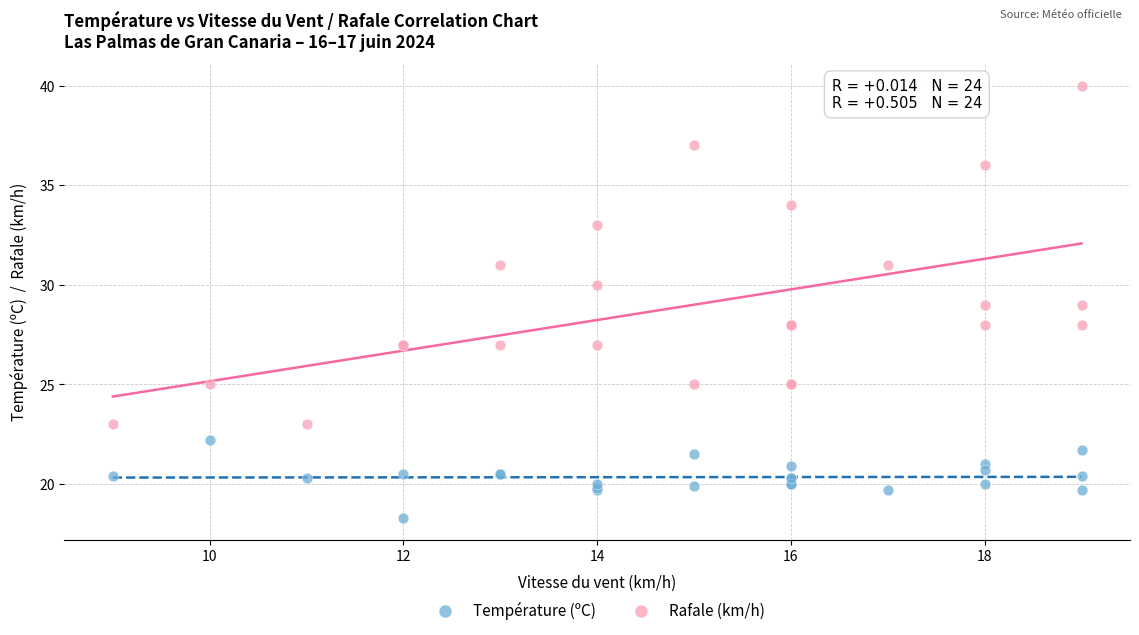

Which series reaches the maximum Y coordinate?

Rafale (km/h)